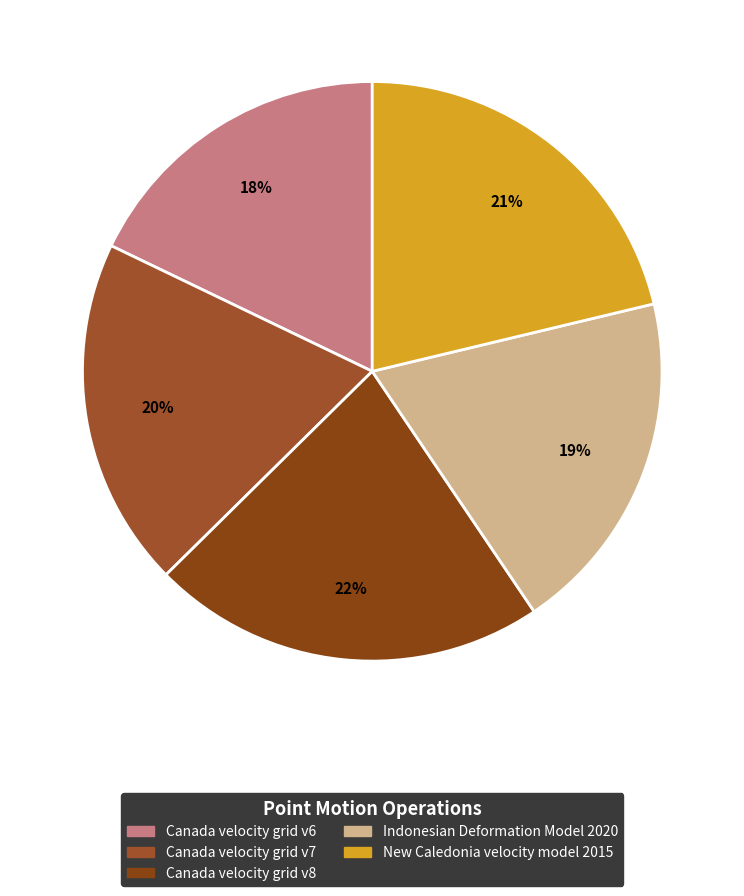

Count the number of slices in the pie.

5